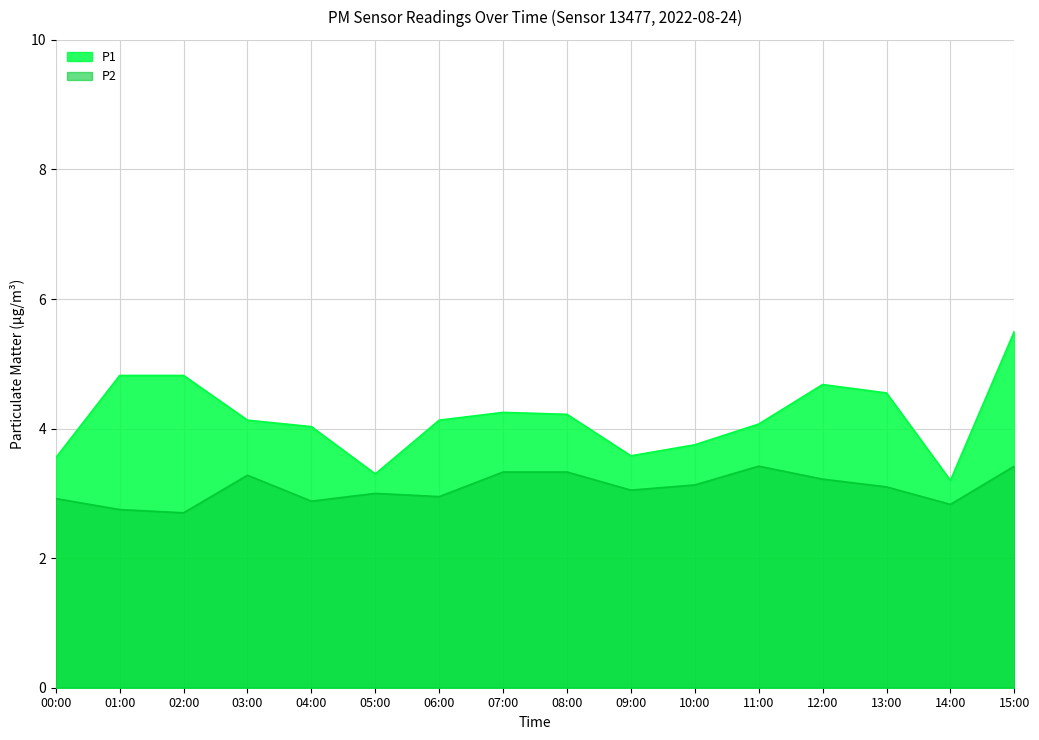

True or false: P1 and P2 intersect in this chart.

False